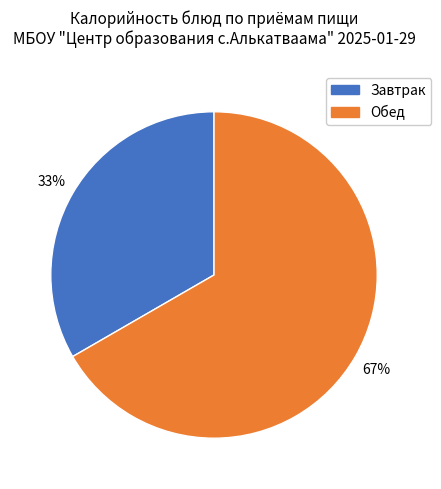

To the nearest percent, what is the average slice percentage?

50%